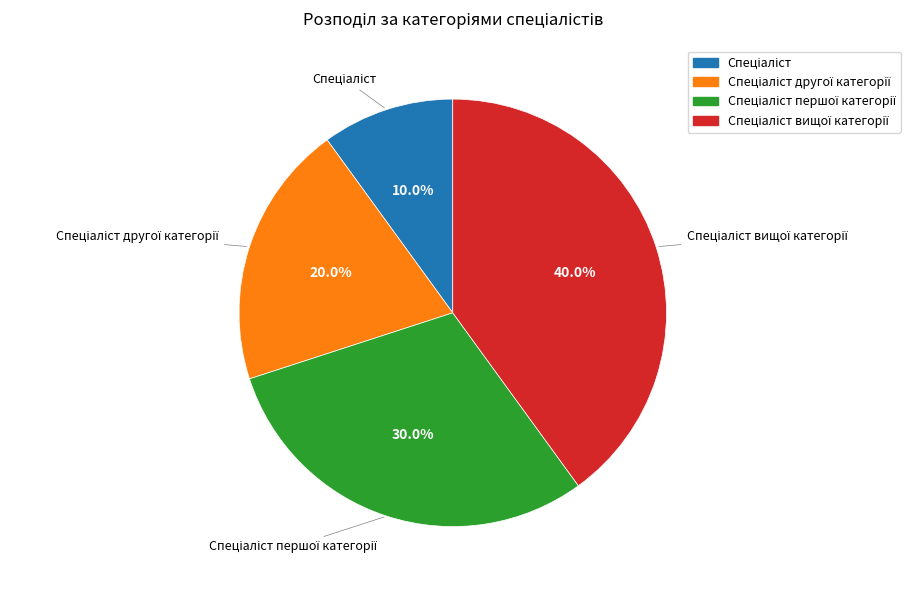

Is there any slice that represents more than half of the pie?

No